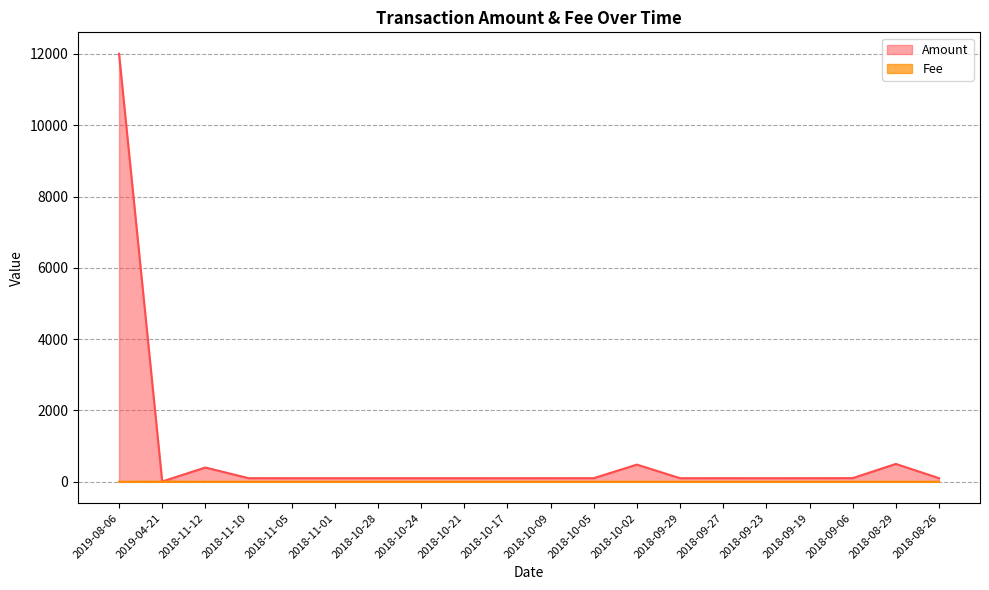

What is the minimum value shown in the chart?

0.1